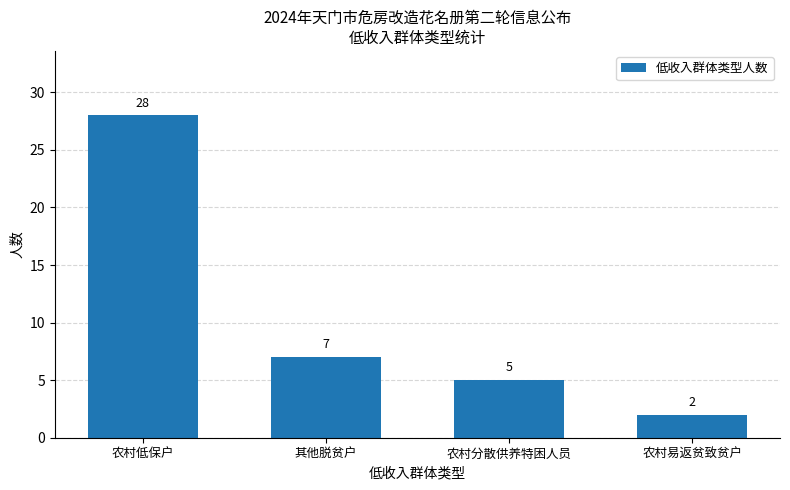

Reading left to right, extract all data points from this chart.

28	7	5	2